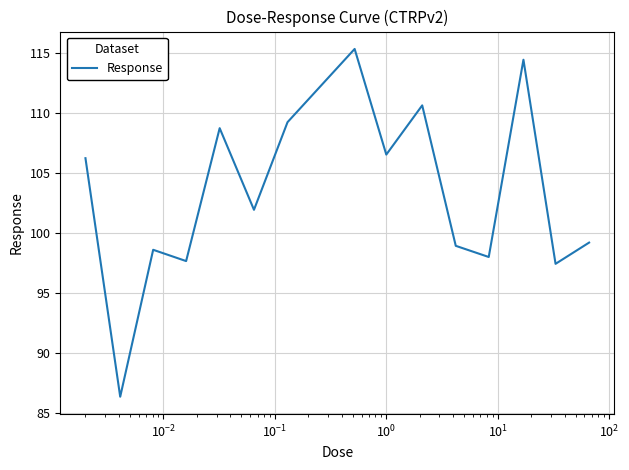

What is the minimum value shown in the chart?

86.3